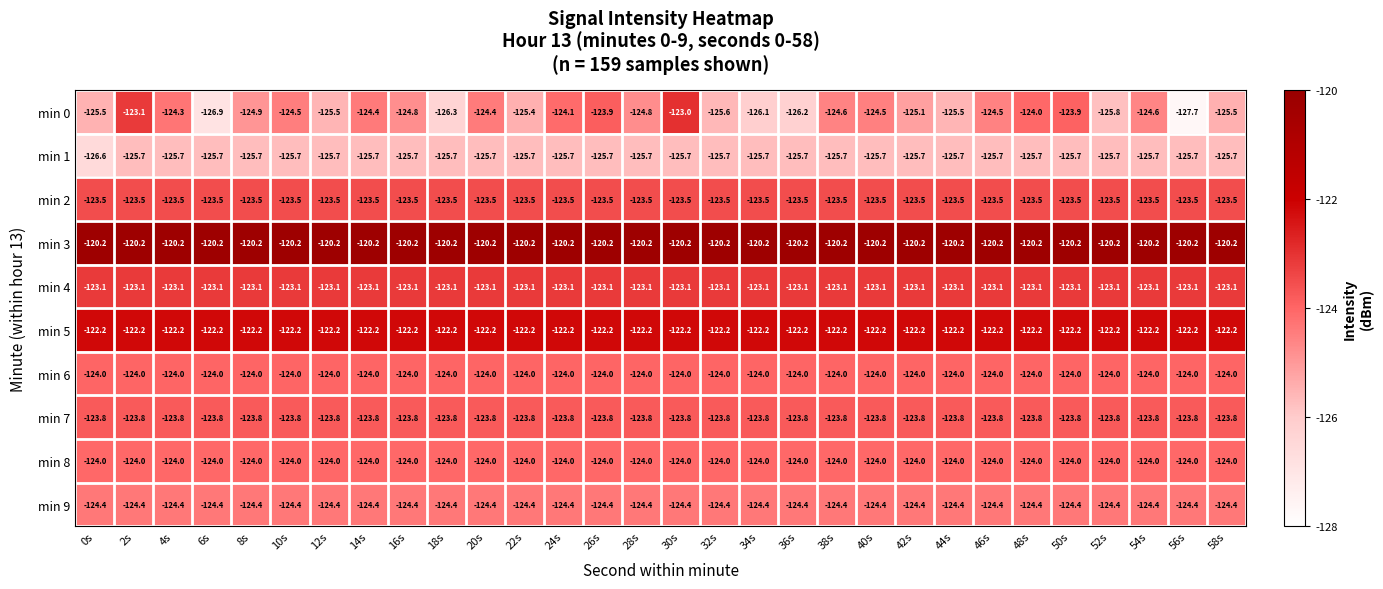

What is the maximum value shown in the chart?

-120.2